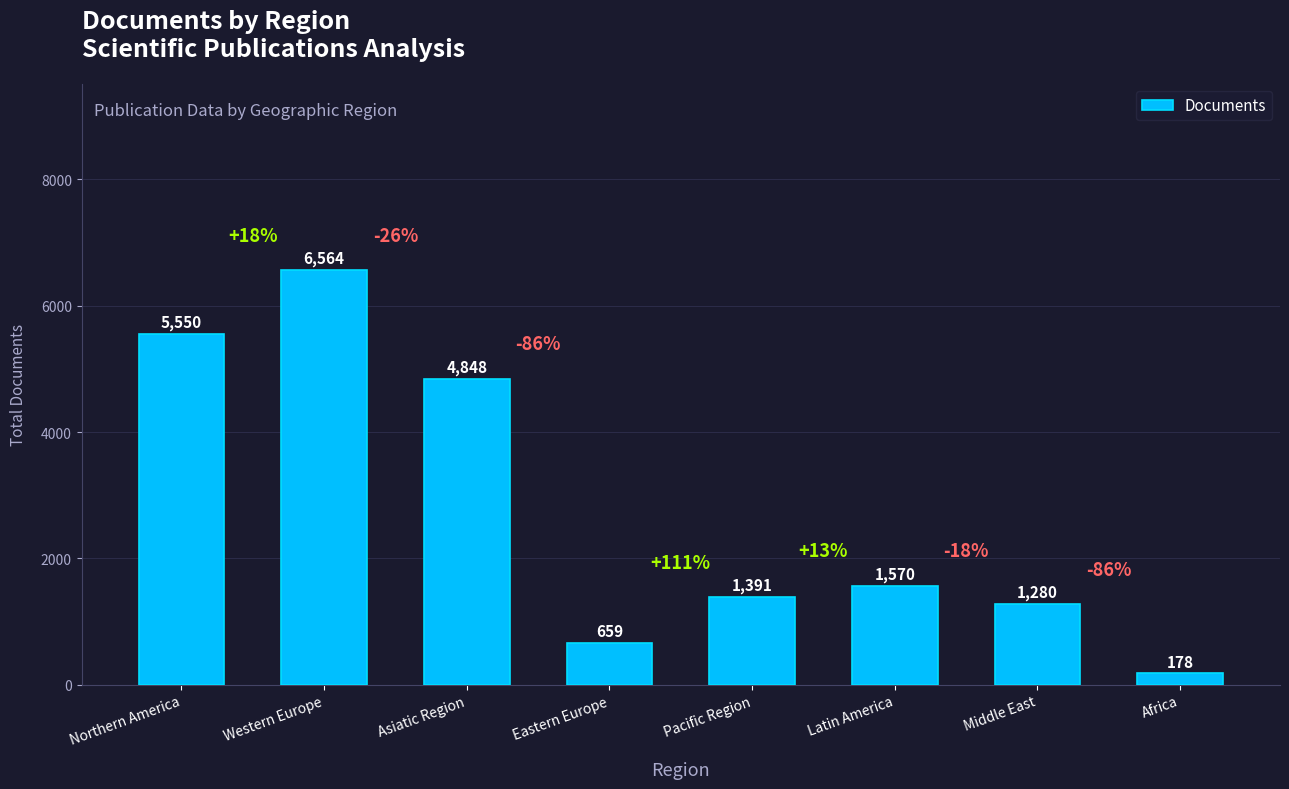

What position from the left is Africa?

8